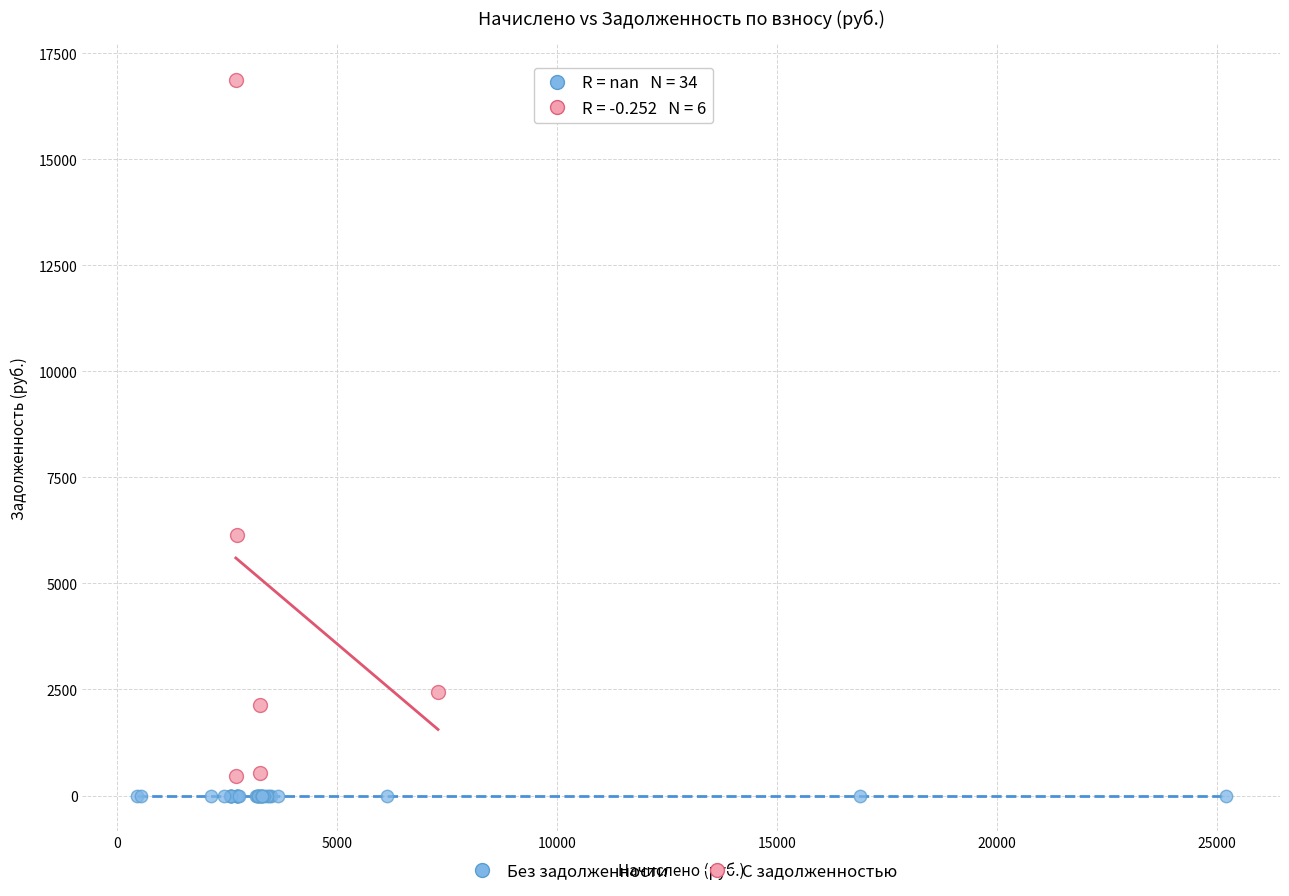

Which series contains the highest Y value?

С задолженностью